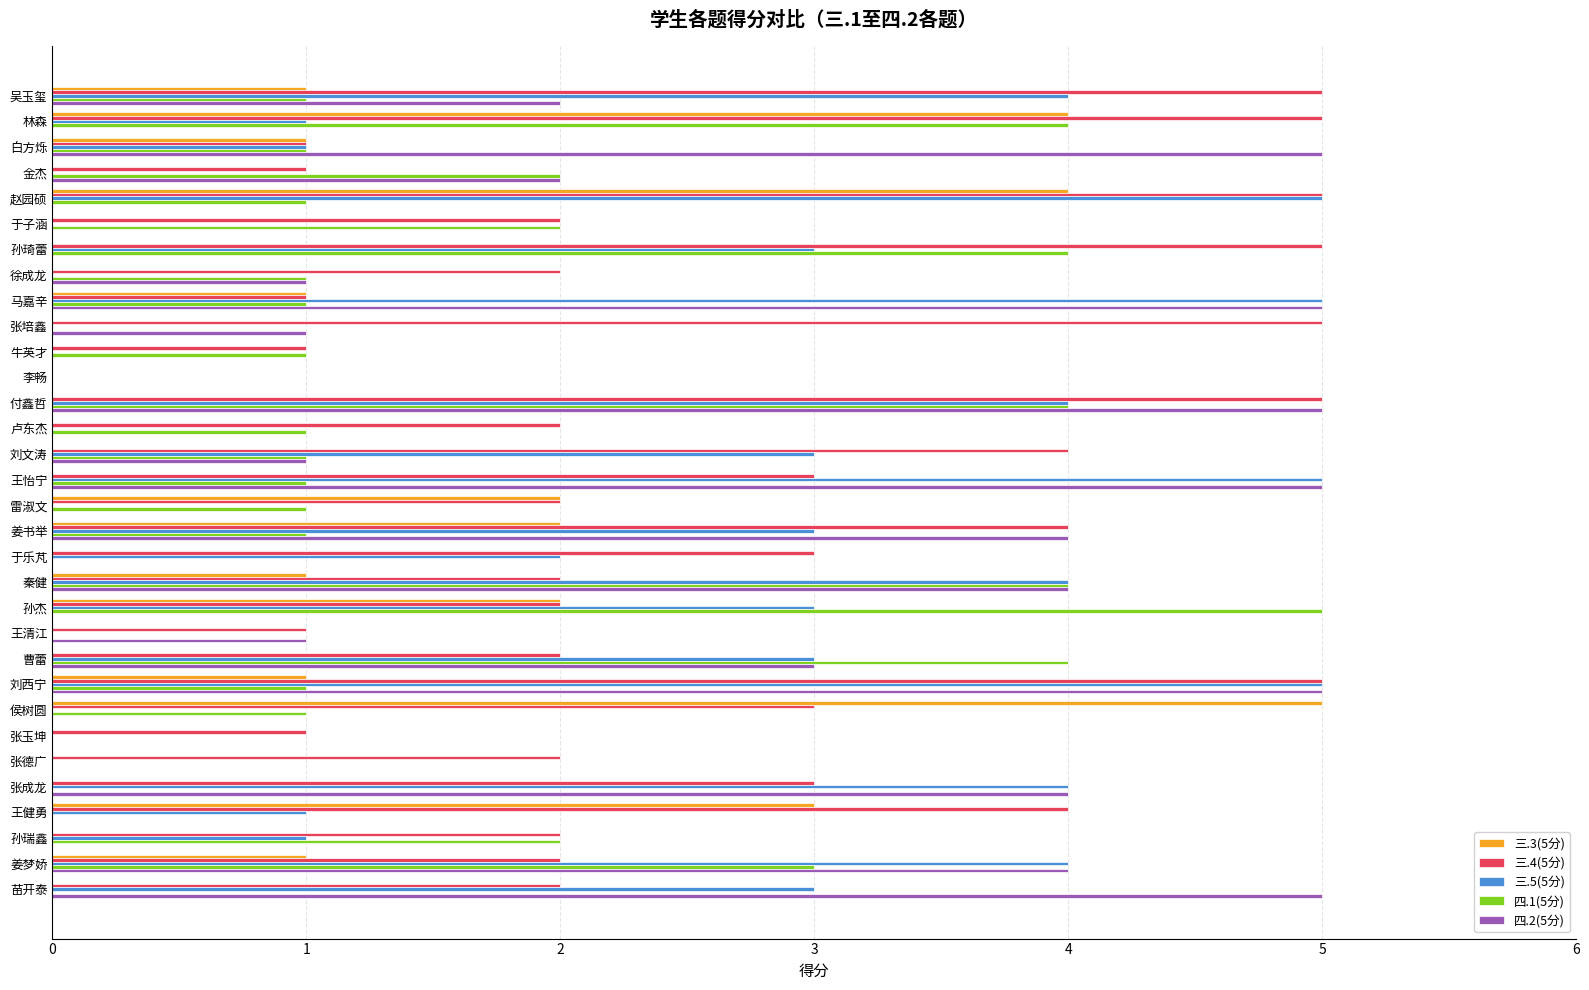

What is the maximum value shown in the chart?

5